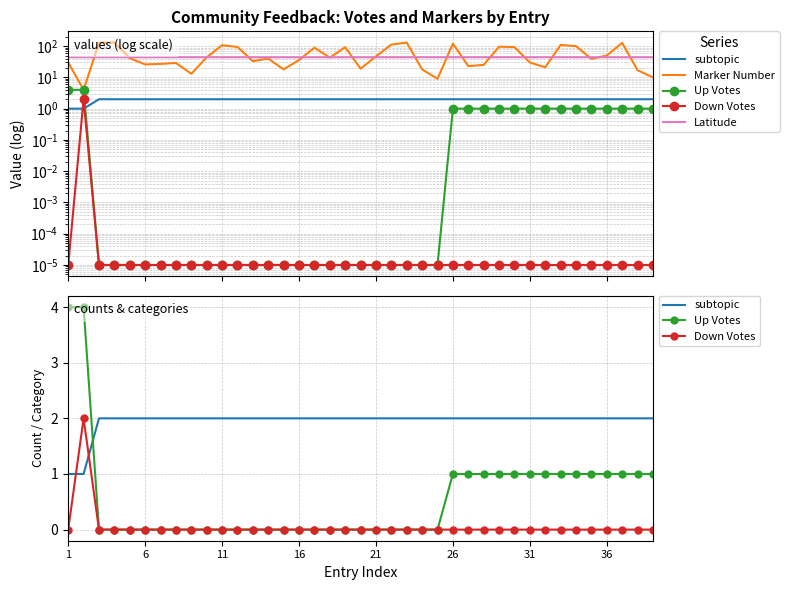

Which series has the largest total across all categories?

Marker Number